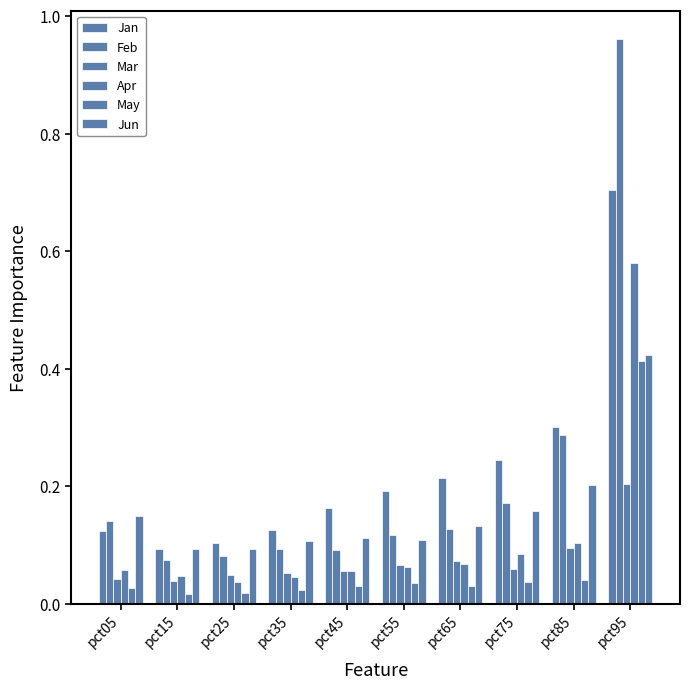

Reading left to right, extract all data points from this chart.

Jan: pct05=0.1	pct15=0.1	pct25=0.1	pct35=0.1	pct45=0.2	pct55=0.2	pct65=0.2	pct75=0.2	pct85=0.3	pct95=0.7
Feb: pct05=0.1	pct15=0.1	pct25=0.1	pct35=0.1	pct45=0.1	pct55=0.1	pct65=0.1	pct75=0.2	pct85=0.3	pct95=1.0
Mar: pct05=0.0	pct15=0.0	pct25=0.0	pct35=0.1	pct45=0.1	pct55=0.1	pct65=0.1	pct75=0.1	pct85=0.1	pct95=0.2
Apr: pct05=0.1	pct15=0.0	pct25=0.0	pct35=0.0	pct45=0.1	pct55=0.1	pct65=0.1	pct75=0.1	pct85=0.1	pct95=0.6
May: pct05=0.0	pct15=0.0	pct25=0.0	pct35=0.0	pct45=0.0	pct55=0.0	pct65=0.0	pct75=0.0	pct85=0.0	pct95=0.4
Jun: pct05=0.2	pct15=0.1	pct25=0.1	pct35=0.1	pct45=0.1	pct55=0.1	pct65=0.1	pct75=0.2	pct85=0.2	pct95=0.4